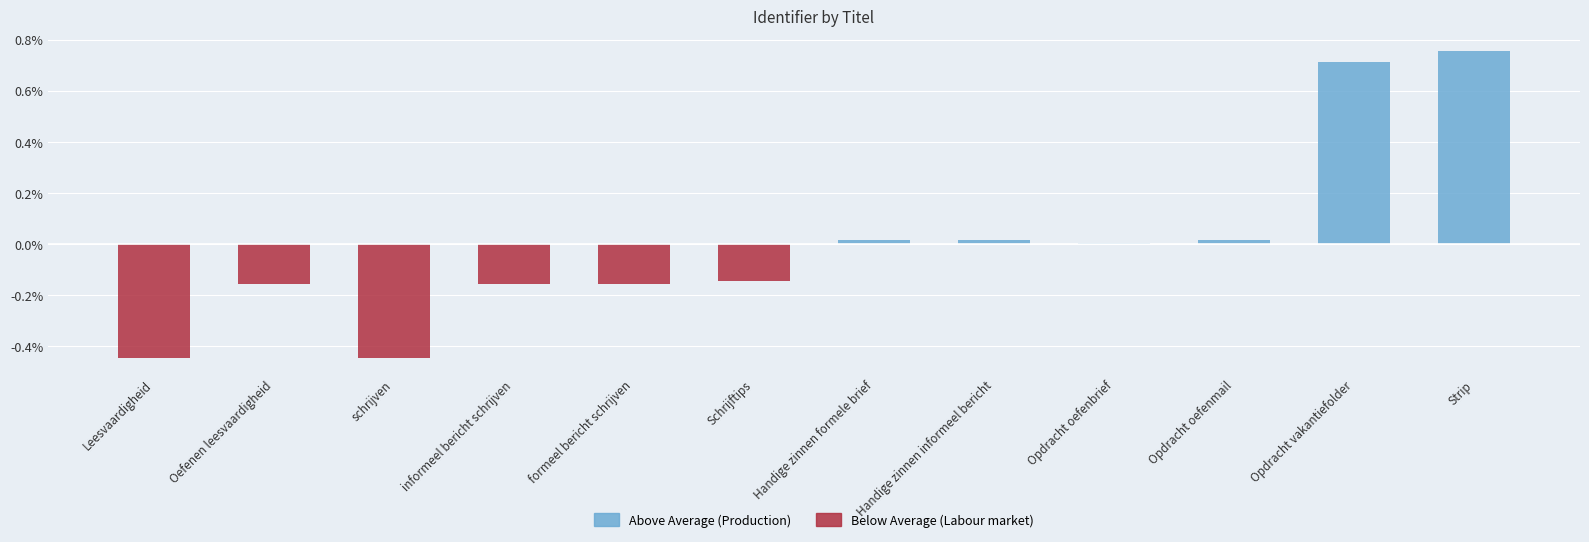

What is the sum of all Below Average values?

-1.5